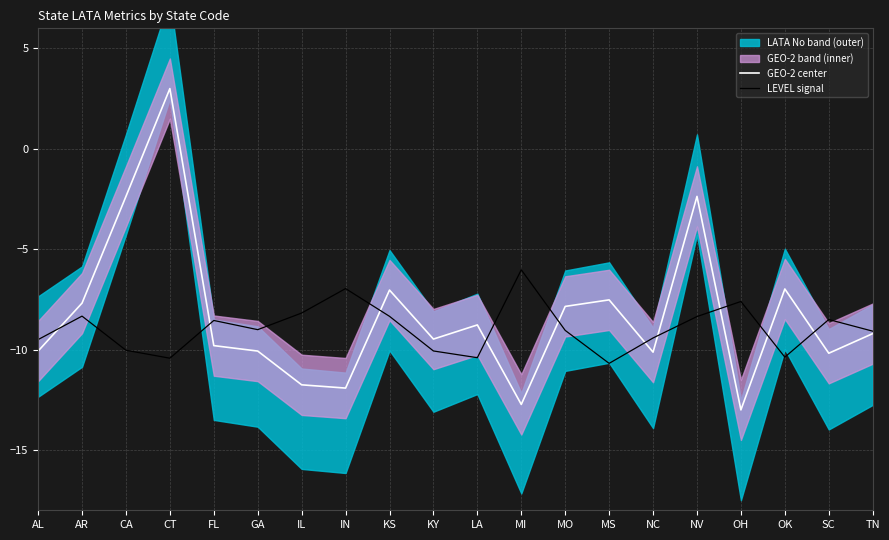

Is it true that GEO-2 center equals -2.4 at NV?

True